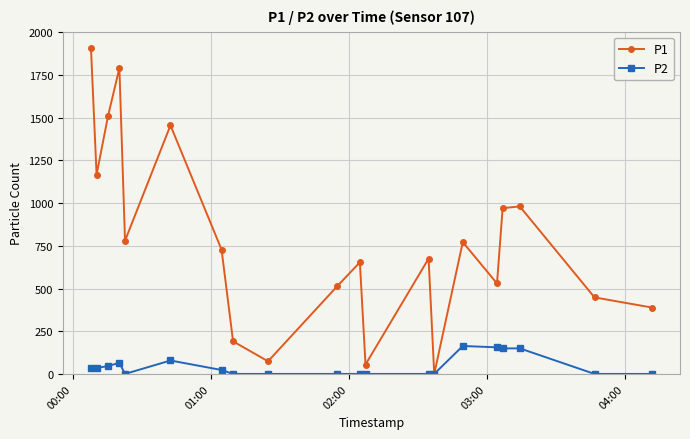

True or false: P1 has more than 2 points higher than both neighbors.

True